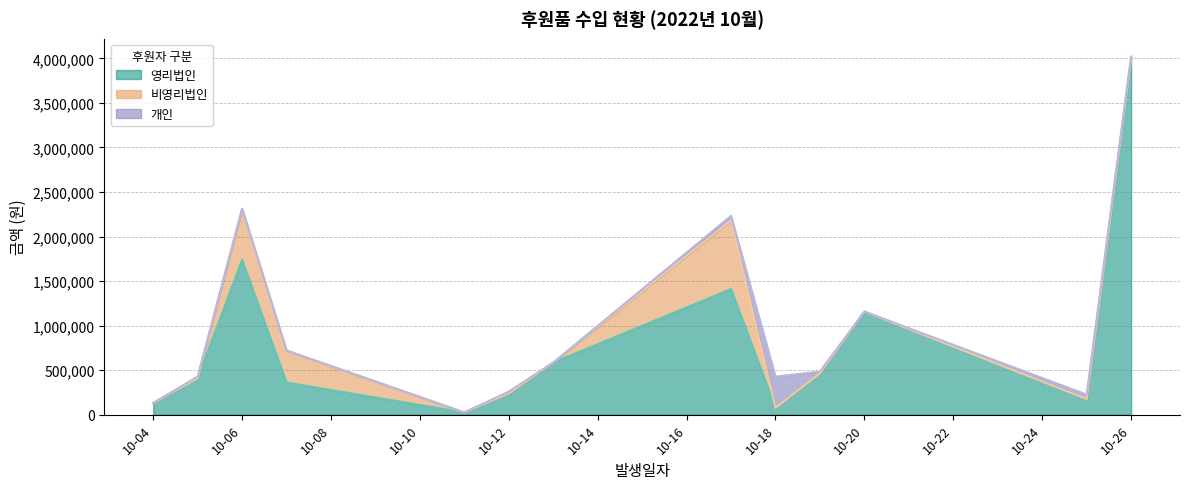

Which series has the largest total across all categories?

영리법인